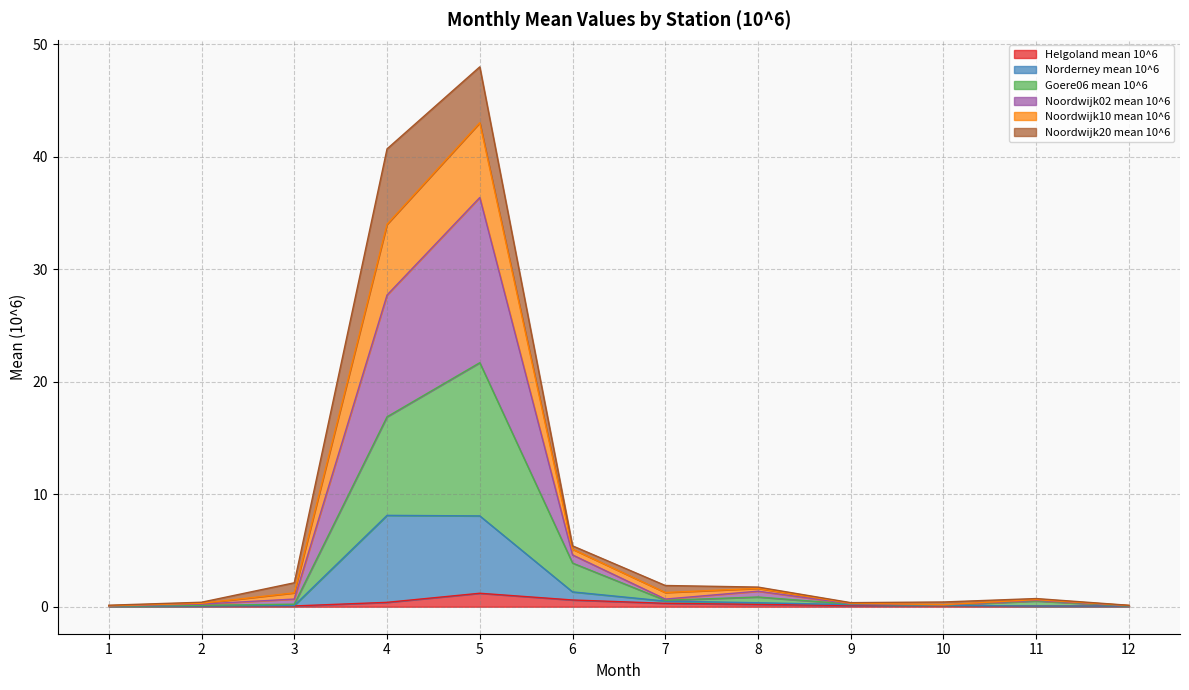

What is the difference between the highest and lowest values at 6?

4.8